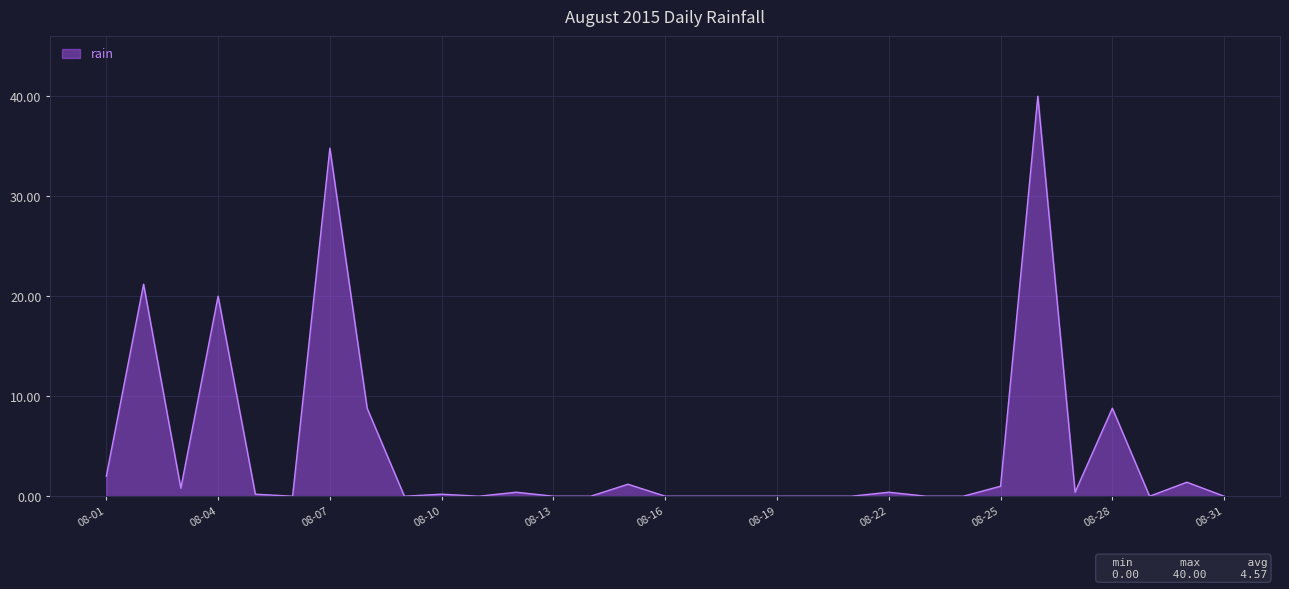

What is the sum of all values?

141.6